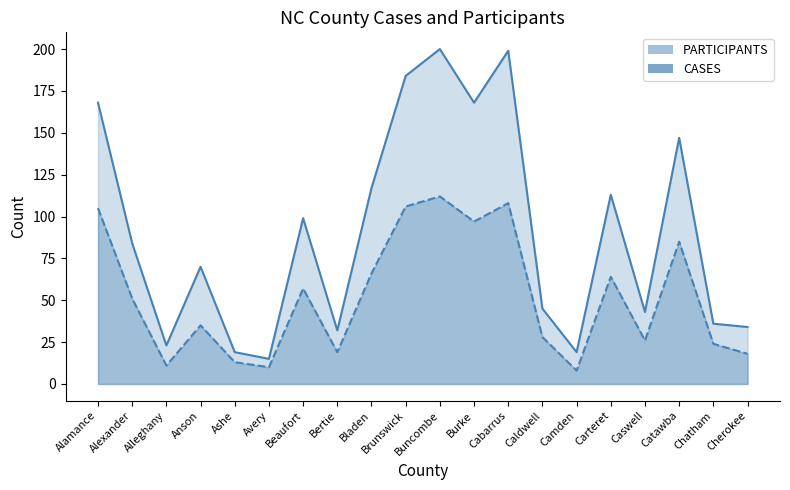

What is the spread (max minus min) of values at Cherokee?

16